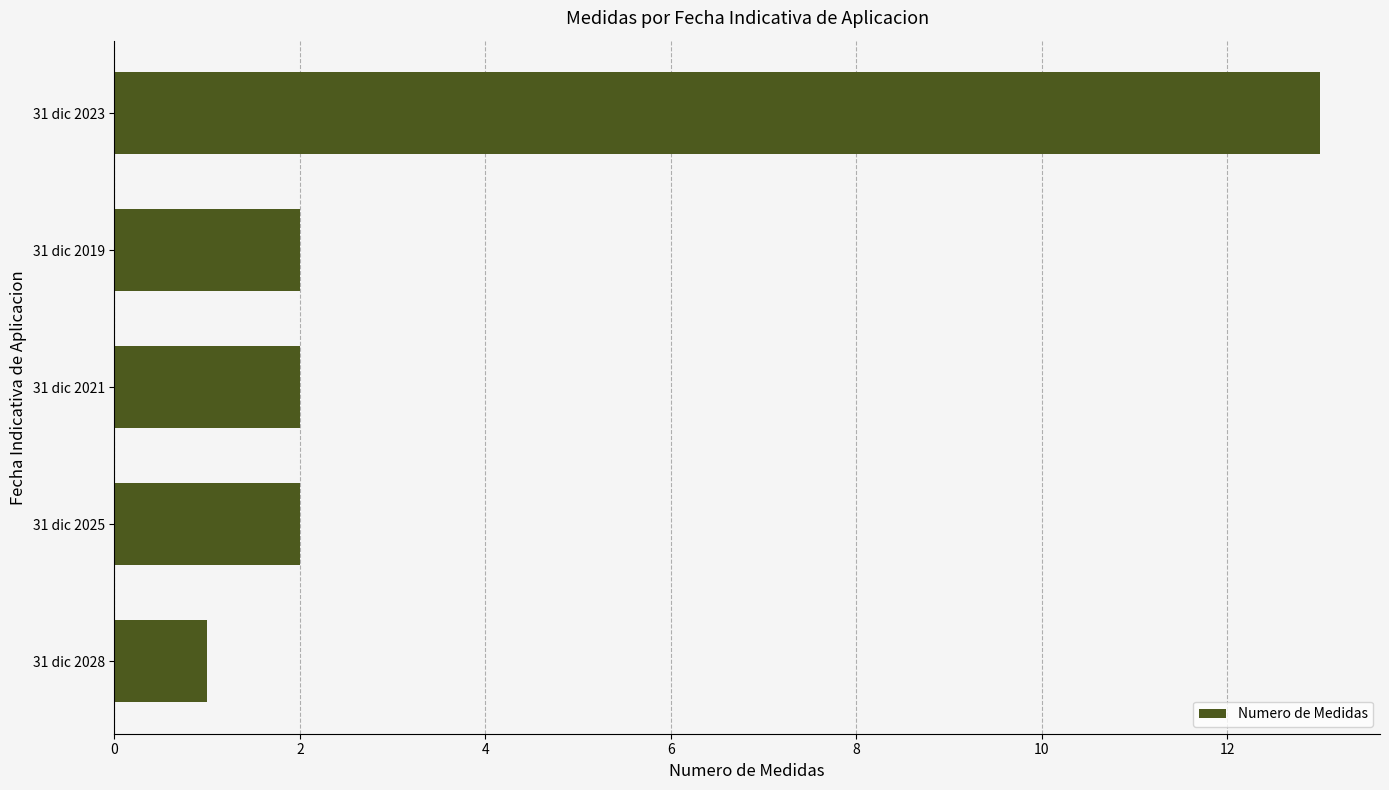

Reading top to bottom, list all the values displayed in this chart.

13	2	2	2	1